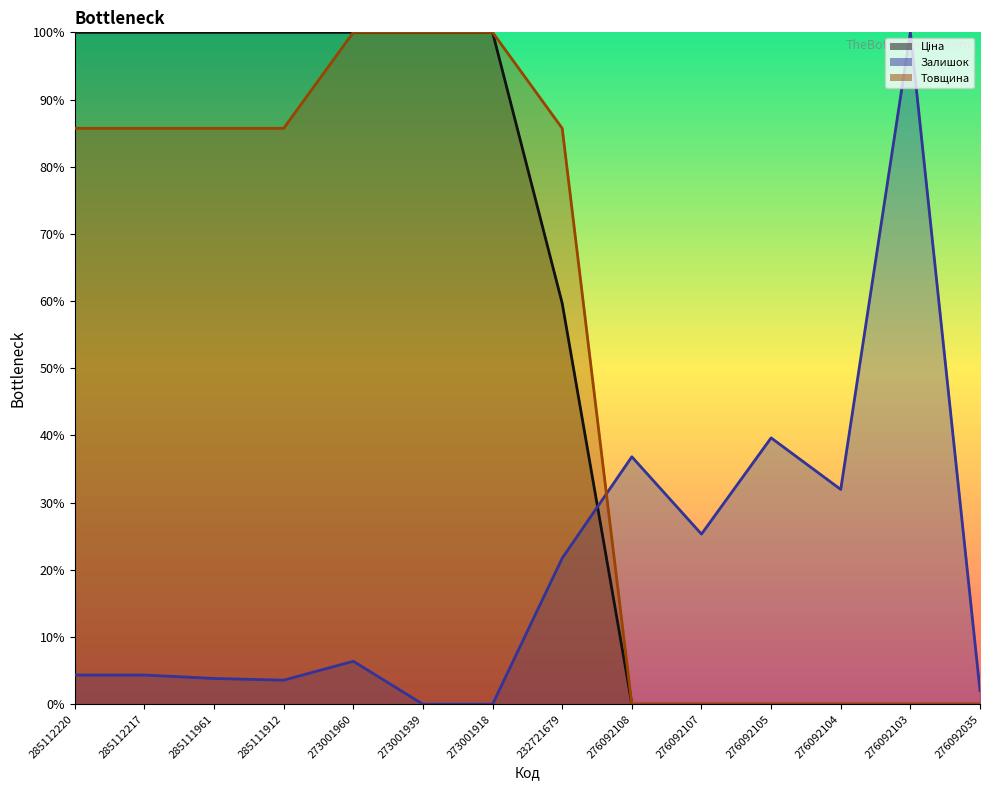

Rank the series by their maximum value, from highest to lowest.

Ціна (line), Залишок (line), Товщина (line)